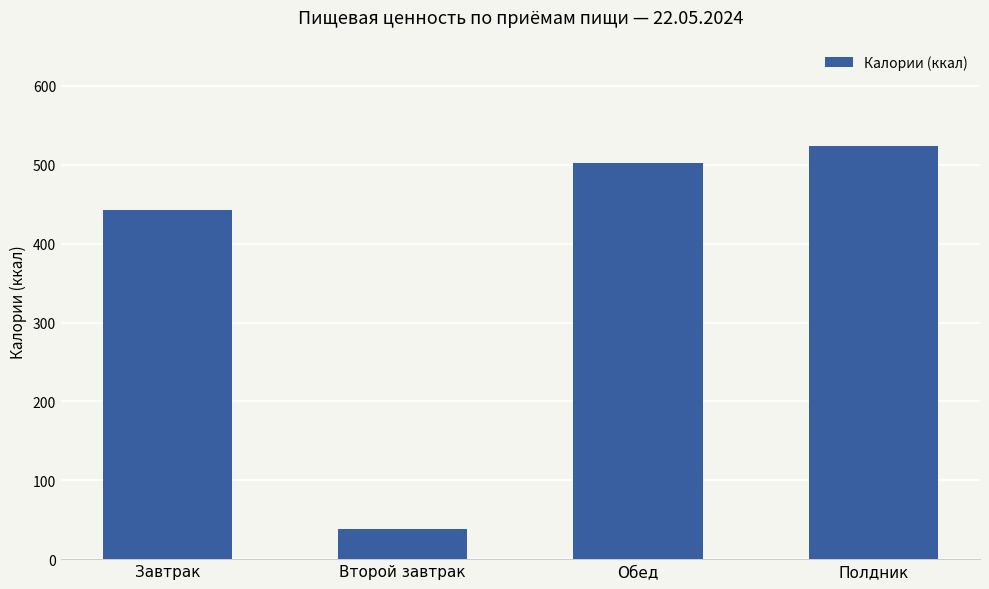

What is the label of the 2nd bar from the right?

Обед